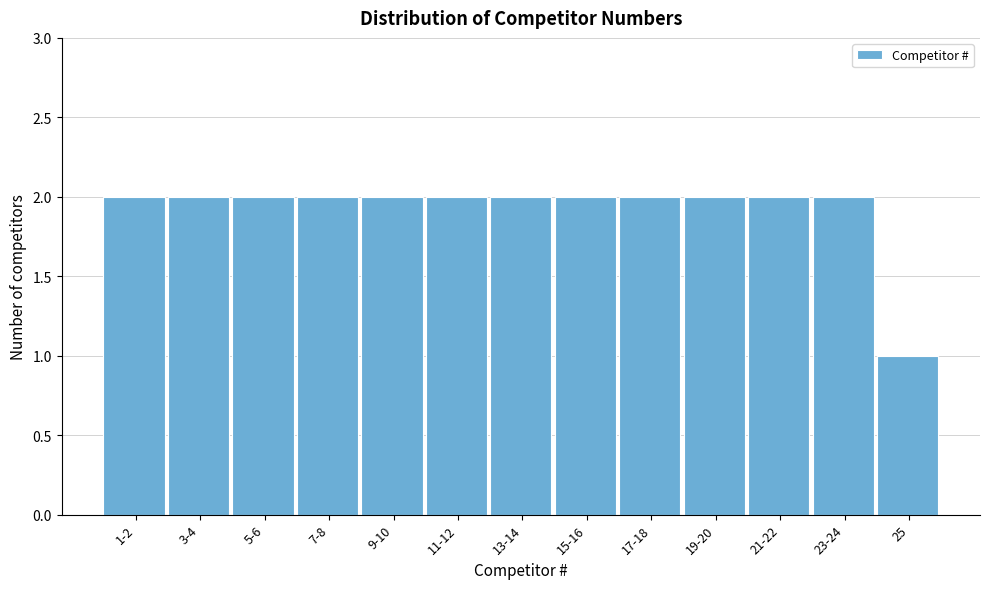

Reading left to right, transcribe all the data shown in this chart.

1-2=2	3-4=2	5-6=2	7-8=2	9-10=2	11-12=2	13-14=2	15-16=2	17-18=2	19-20=2	21-22=2	23-24=2	25=1